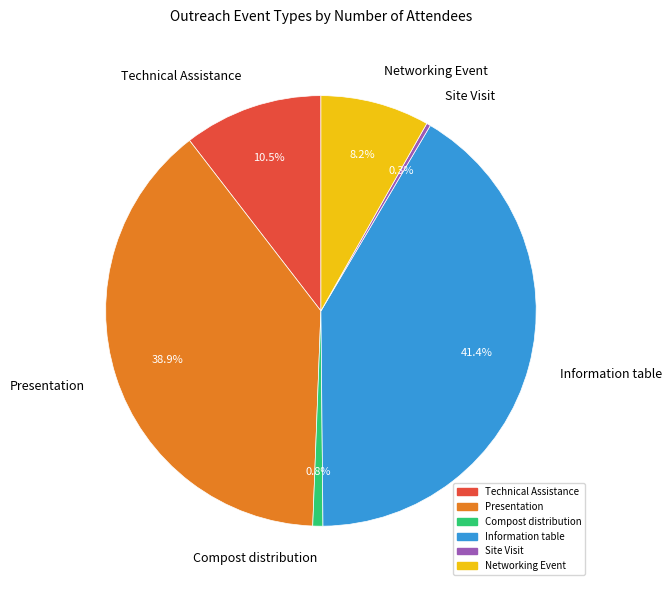

Is the sum of Networking Event and Technical Assistance greater than half?

No